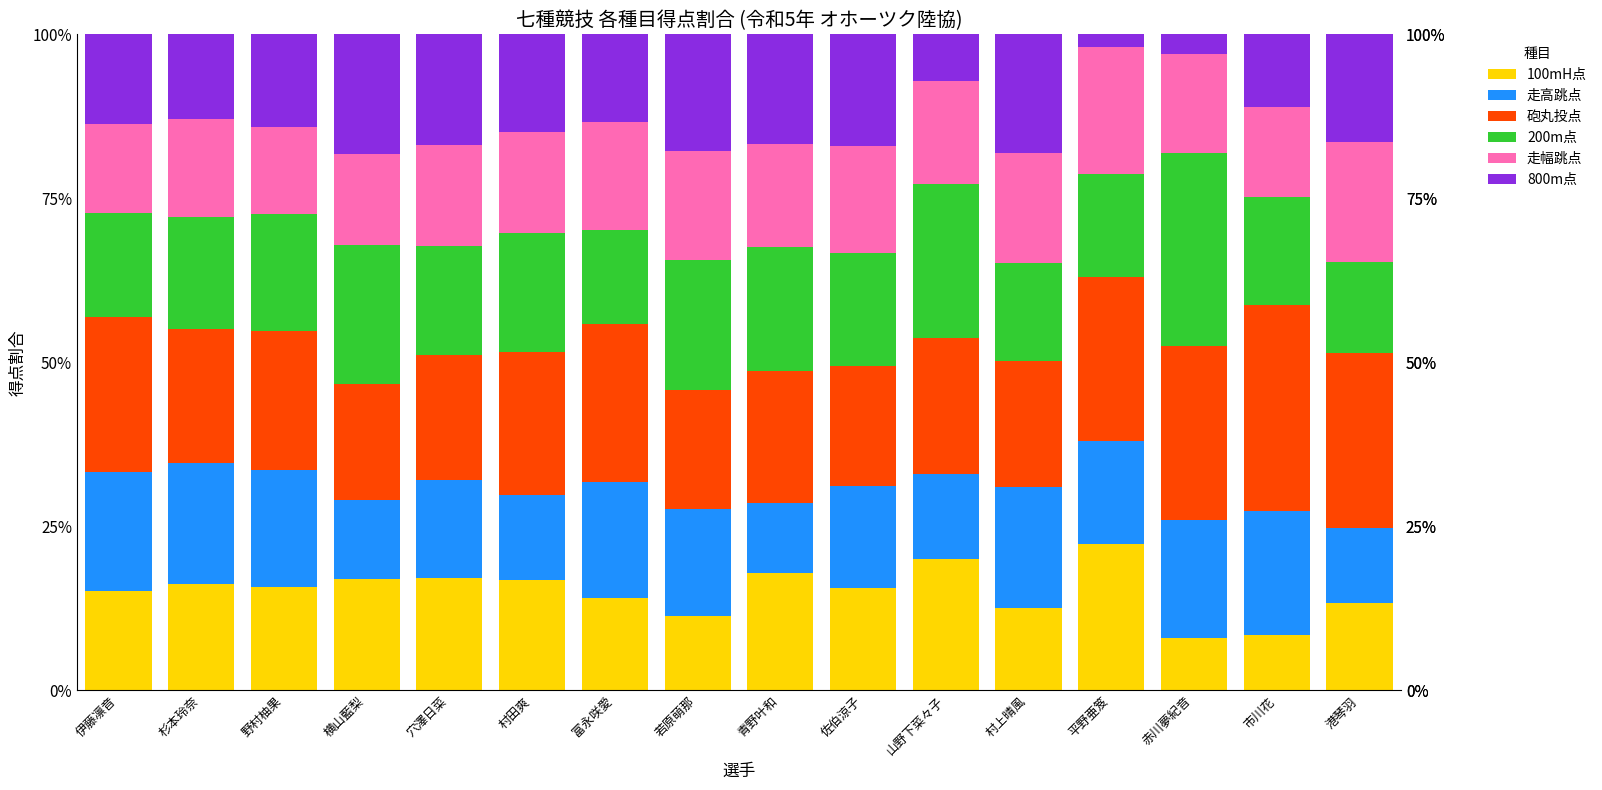

What is the sum of all 100mH点 values?

241.6